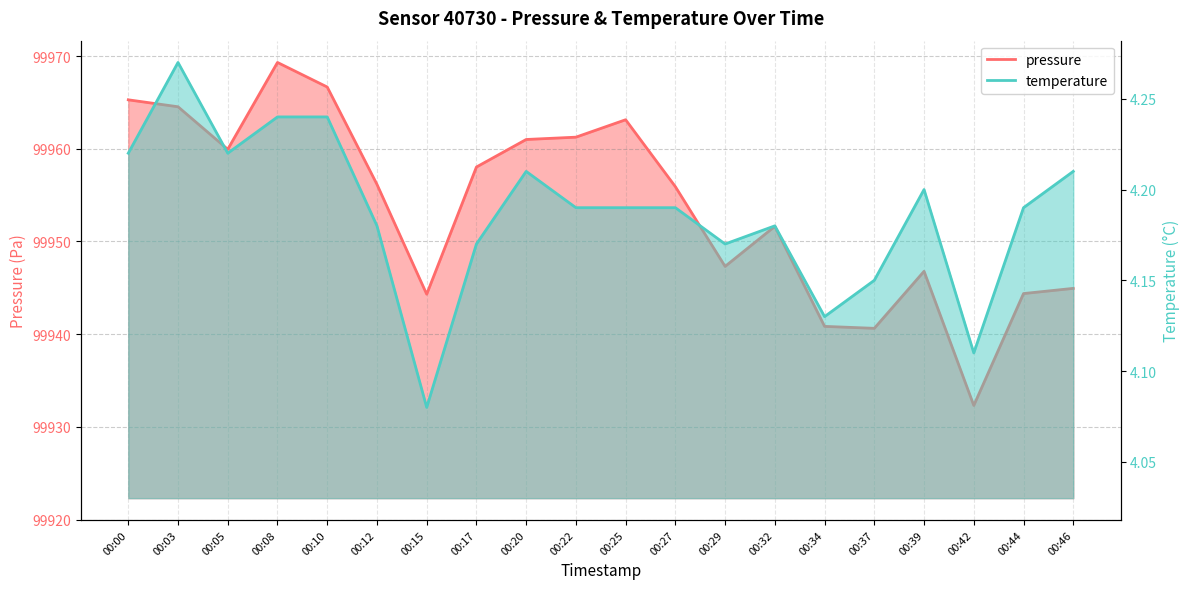

Which series has the widest spread of values?

pressure